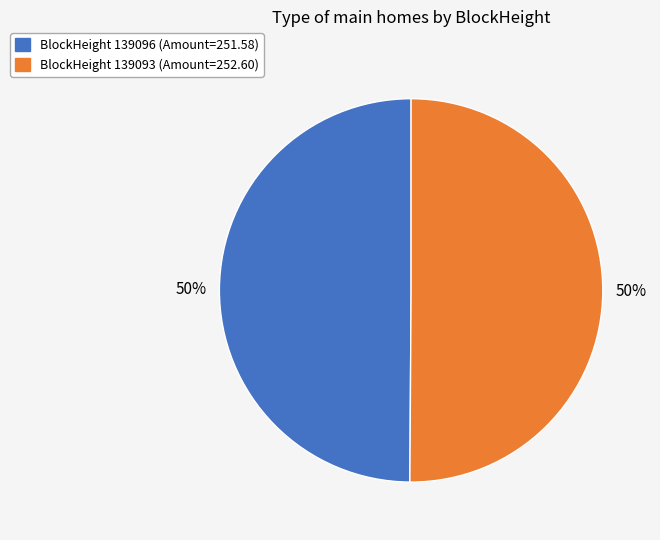

To the nearest percent, what is the average slice percentage?

50%